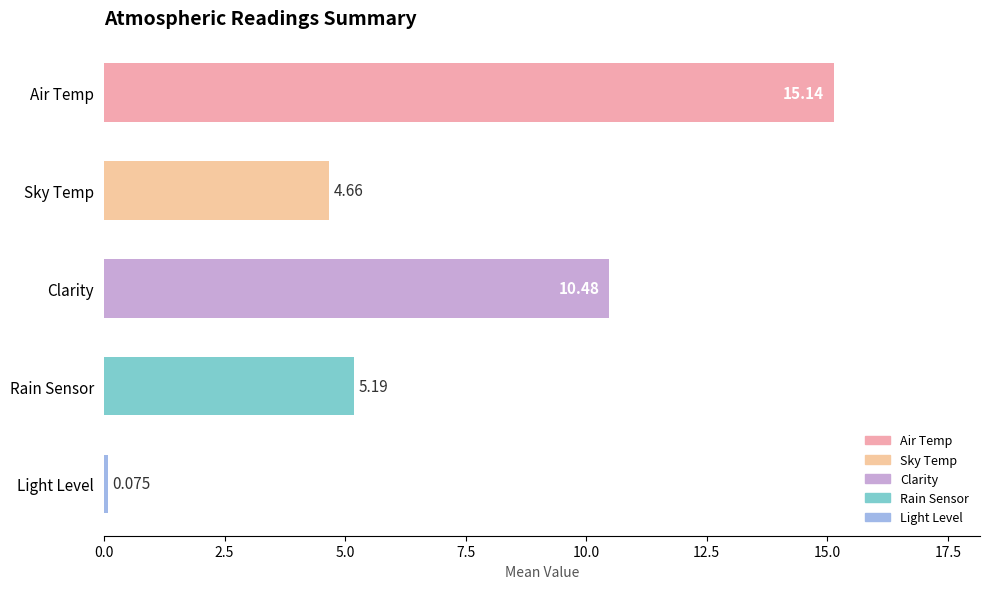

List the labels in order of value, largest first.

Air Temp, Clarity, Rain Sensor, Sky Temp, Light Level